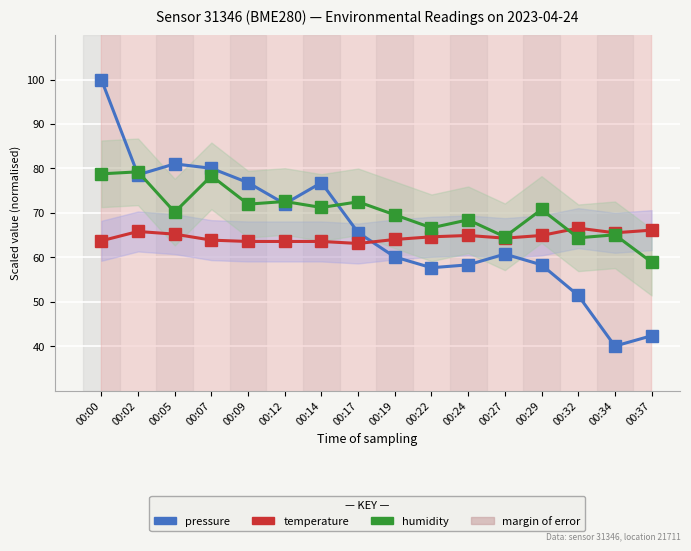

Which label corresponds to the smallest value in the chart?

00:34